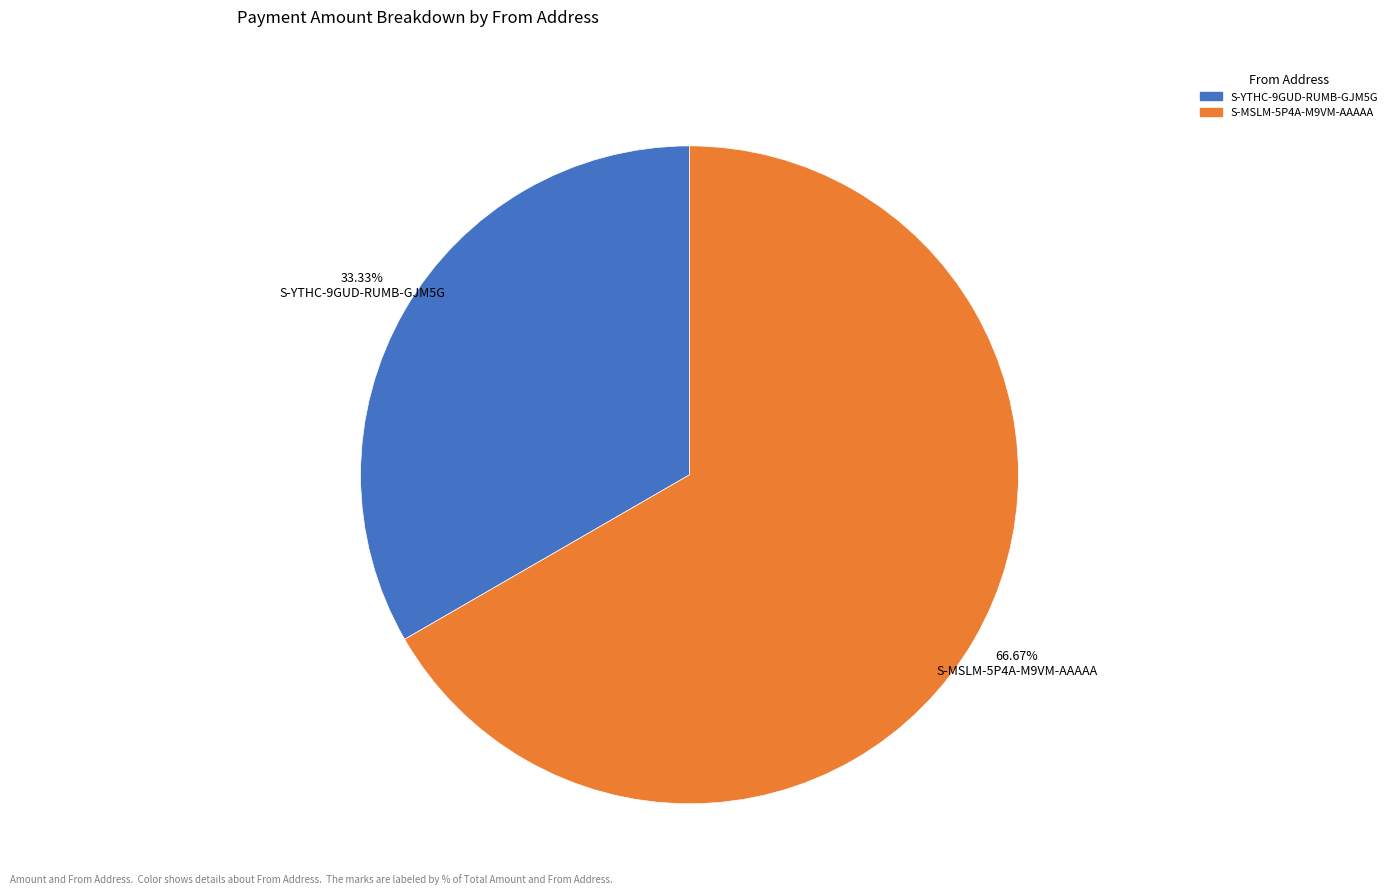

Which slice is the smallest?

S-YTHC-9GUD-RUMB-GJM5G